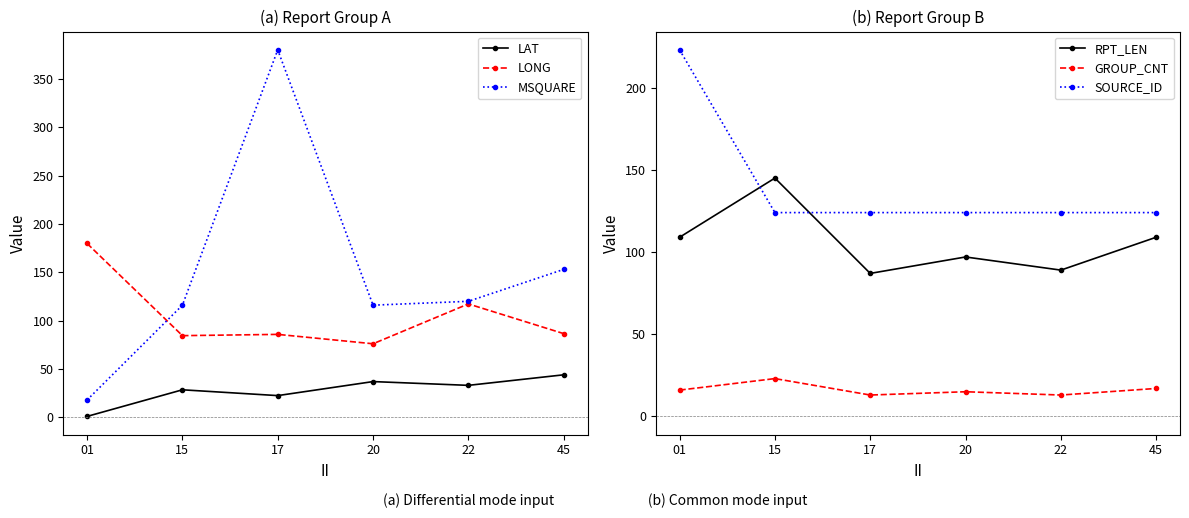

What is the smallest value displayed?

1.0